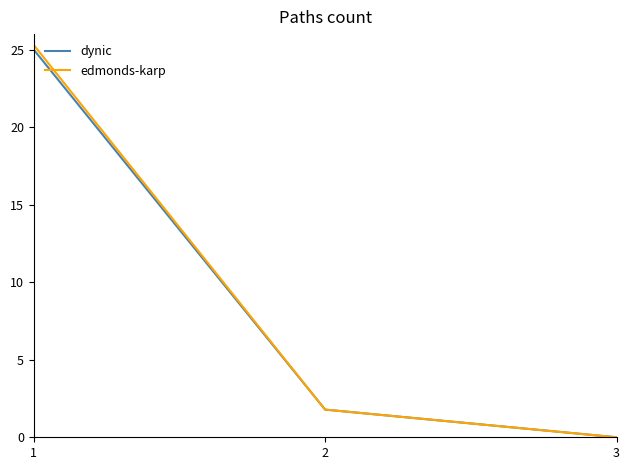

The dynic series shows 0.0 at 3. True or false?

True